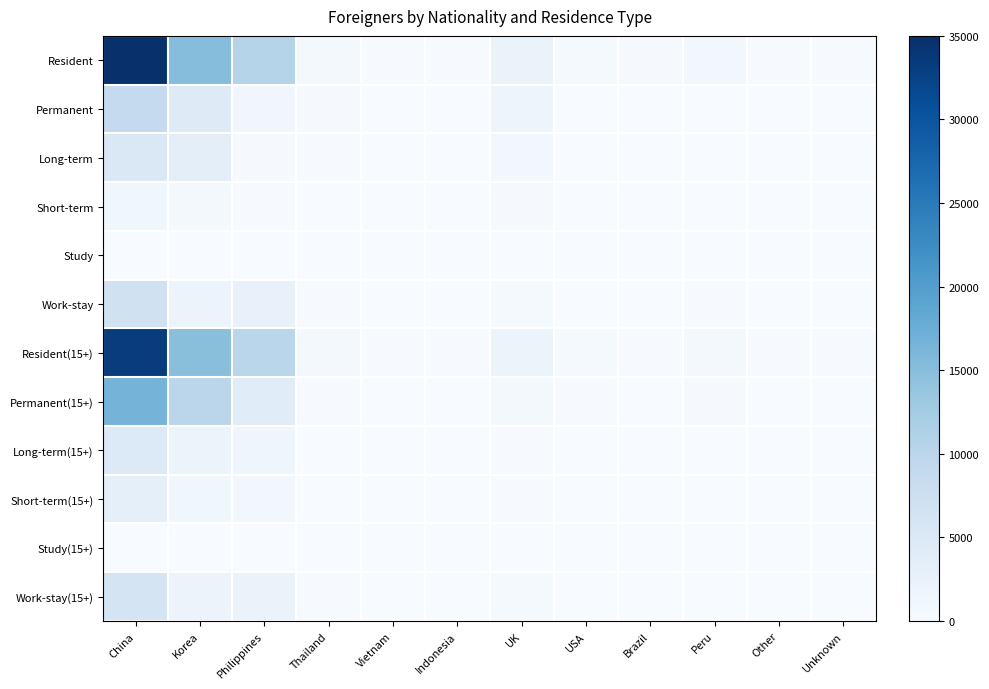

Reading right to left, transcribe all the data shown in this chart.

Resident: Unknown=160	Other=263	Peru=844	Brazil=278	USA=538	UK=2203	Indonesia=172	Vietnam=184	Thailand=790	Philippines=10569	Korea=15130	China=34751
Permanent: Unknown=50	Other=101	Peru=69	Brazil=7	USA=2	UK=1752	Indonesia=62	Vietnam=37	Thailand=297	Philippines=1223	Korea=4315	China=8842
Long-term: Unknown=39	Other=60	Peru=26	Brazil=1	USA=1	UK=899	Indonesia=10	Vietnam=13	Thailand=160	Philippines=398	Korea=3377	China=5186
Short-term: Unknown=6	Other=22	Peru=15	Brazil=2	USA=0	UK=353	Indonesia=5	Vietnam=5	Thailand=65	Philippines=144	Korea=631	China=1295
Study: Unknown=0	Other=0	Peru=0	Brazil=0	USA=0	UK=0	Indonesia=0	Vietnam=0	Thailand=1	Philippines=6	Korea=19	China=30
Work-stay: Unknown=21	Other=52	Peru=149	Brazil=41	USA=91	UK=542	Indonesia=17	Vietnam=26	Thailand=177	Philippines=2532	Korea=2042	China=6895
Resident(15+): Unknown=150	Other=246	Peru=797	Brazil=272	USA=500	UK=2067	Indonesia=164	Vietnam=180	Thailand=762	Philippines=9998	Korea=14890	China=33273
Permanent(15+): Unknown=82	Other=76	Peru=279	Brazil=111	USA=256	UK=633	Indonesia=36	Vietnam=80	Thailand=270	Philippines=3981	Korea=9948	China=16589
Long-term(15+): Unknown=25	Other=39	Peru=84	Brazil=31	USA=48	UK=272	Indonesia=18	Vietnam=23	Thailand=126	Philippines=1550	Korea=2102	China=4654
Short-term(15+): Unknown=19	Other=33	Peru=69	Brazil=17	USA=43	UK=221	Indonesia=14	Vietnam=19	Thailand=88	Philippines=1040	Korea=1355	China=3141
Study(15+): Unknown=0	Other=0	Peru=0	Brazil=0	USA=0	UK=0	Indonesia=0	Vietnam=0	Thailand=1	Philippines=6	Korea=19	China=30
Work-stay(15+): Unknown=18	Other=50	Peru=135	Brazil=40	USA=80	UK=485	Indonesia=17	Vietnam=26	Thailand=166	Philippines=2311	Korea=1941	China=6207